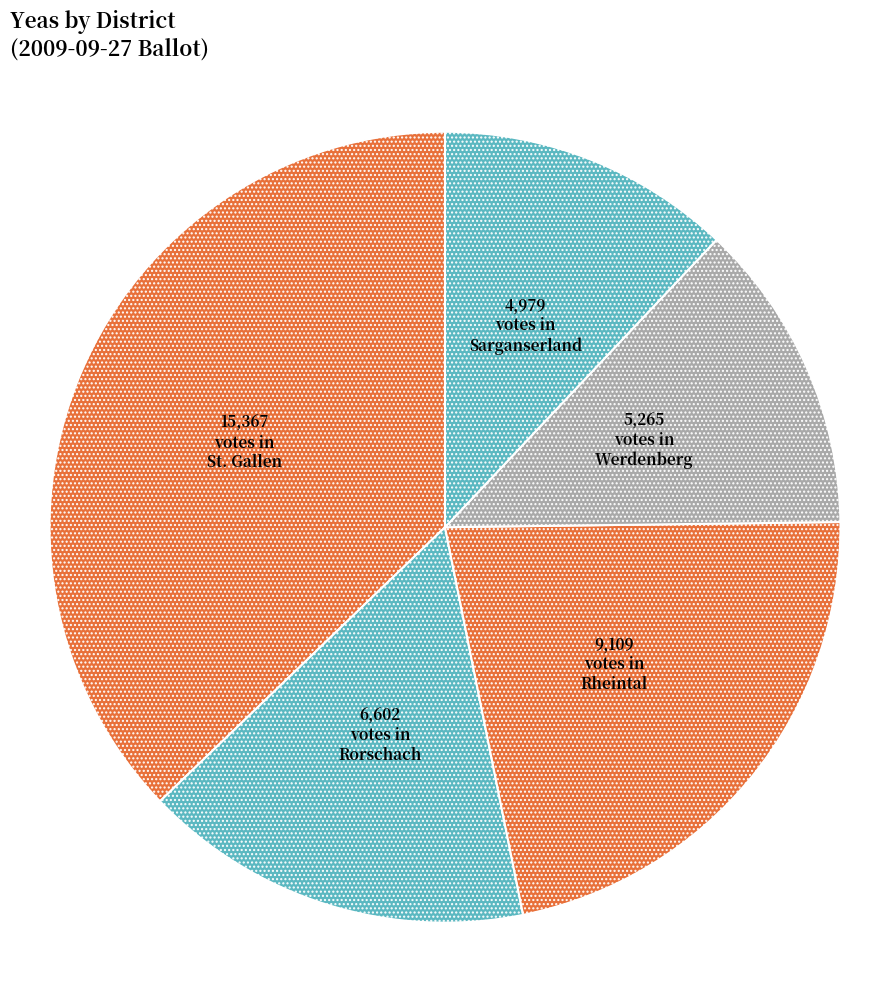

How many segments does this pie chart have?

5